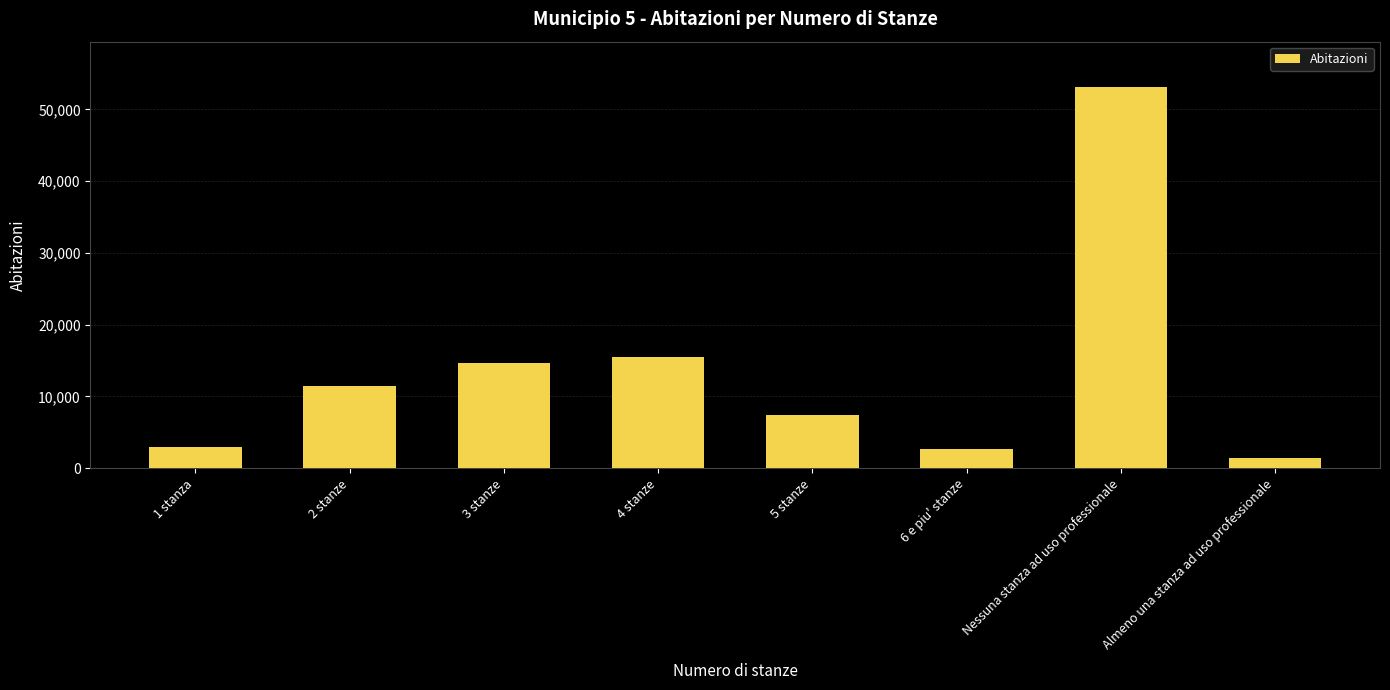

The value at 1 stanza is 2879. True or false?

True